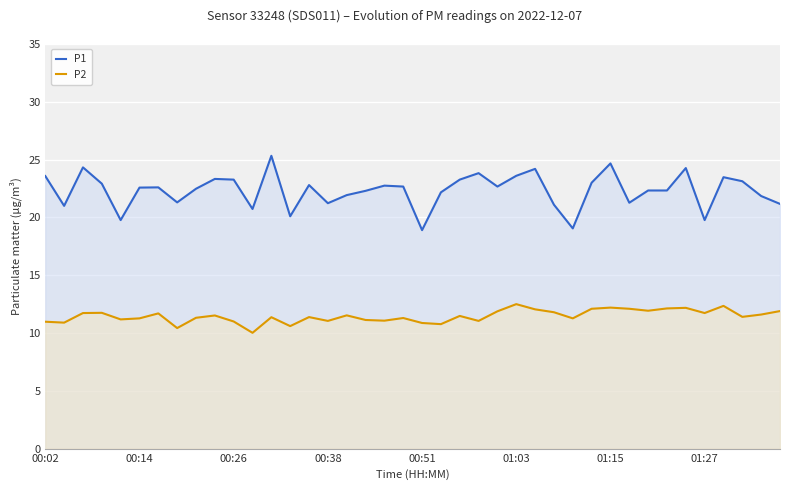

True or false: P2 has a value of 11.4 at 14.

True